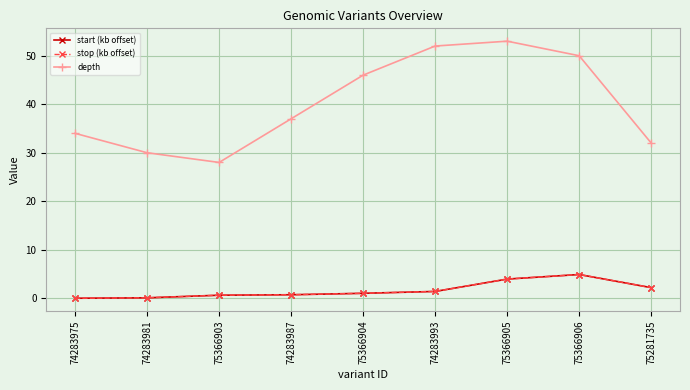

Where does the start (kb offset) series first go above 1?

75366904